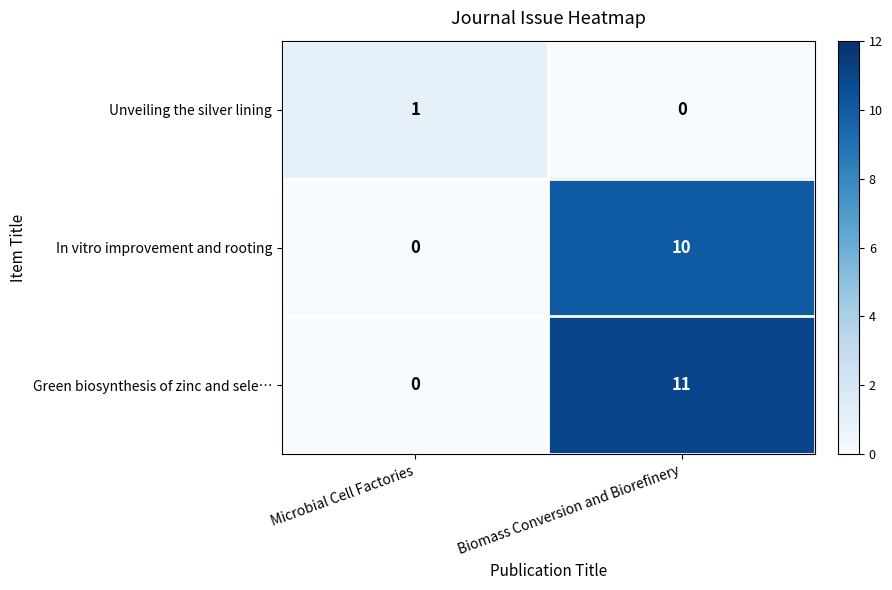

At which category is the sum across all series the highest?

Biomass Conversion and Biorefinery